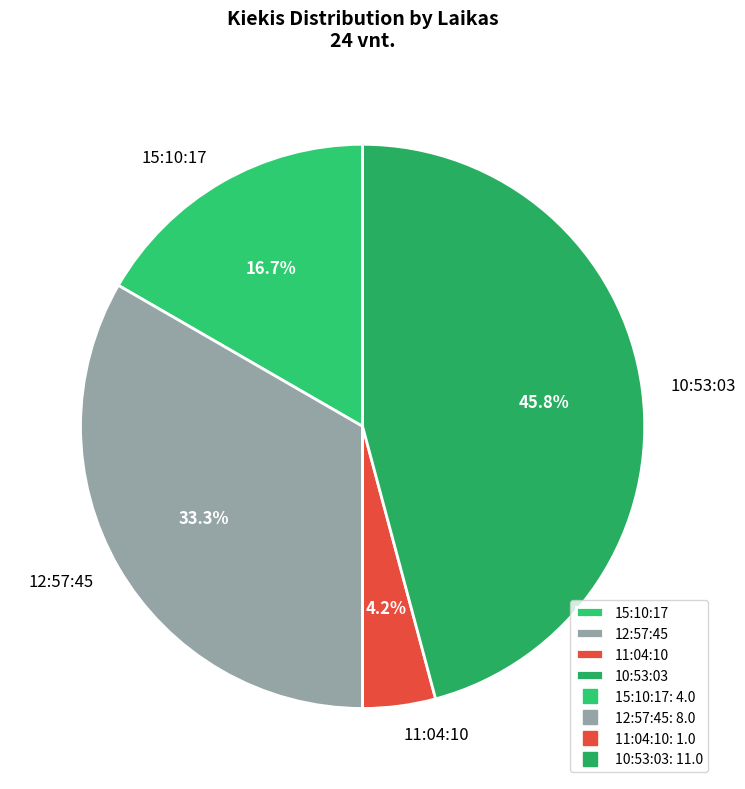

To the nearest percent, what is the difference between the 11:04:10 and 15:10:17 slice percentages?

12%